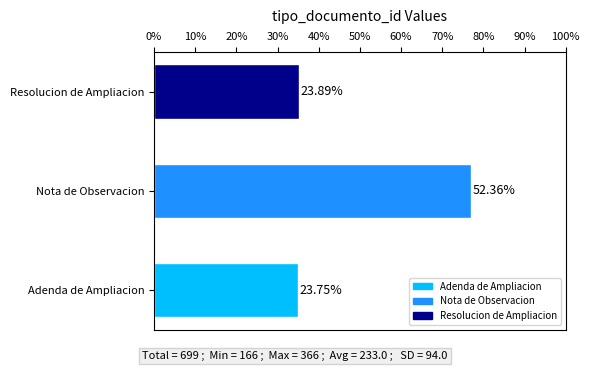

The value at Adenda de Ampliacion is 166. True or false?

True